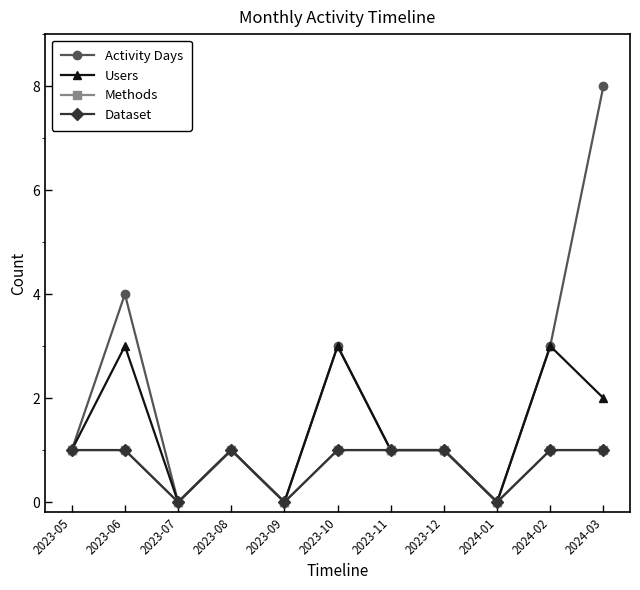

Is this an area chart (filled region under the line)?

No